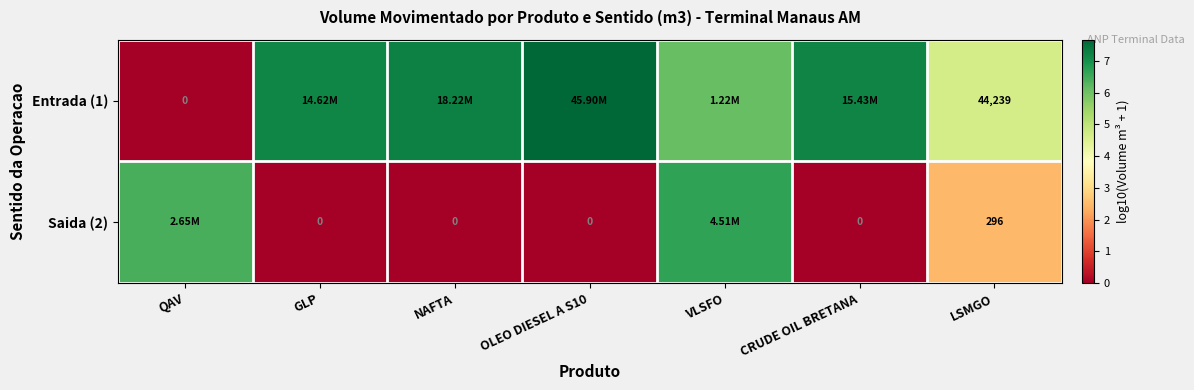

The Entrada (1) series shows 0.0 at QAV. True or false?

True